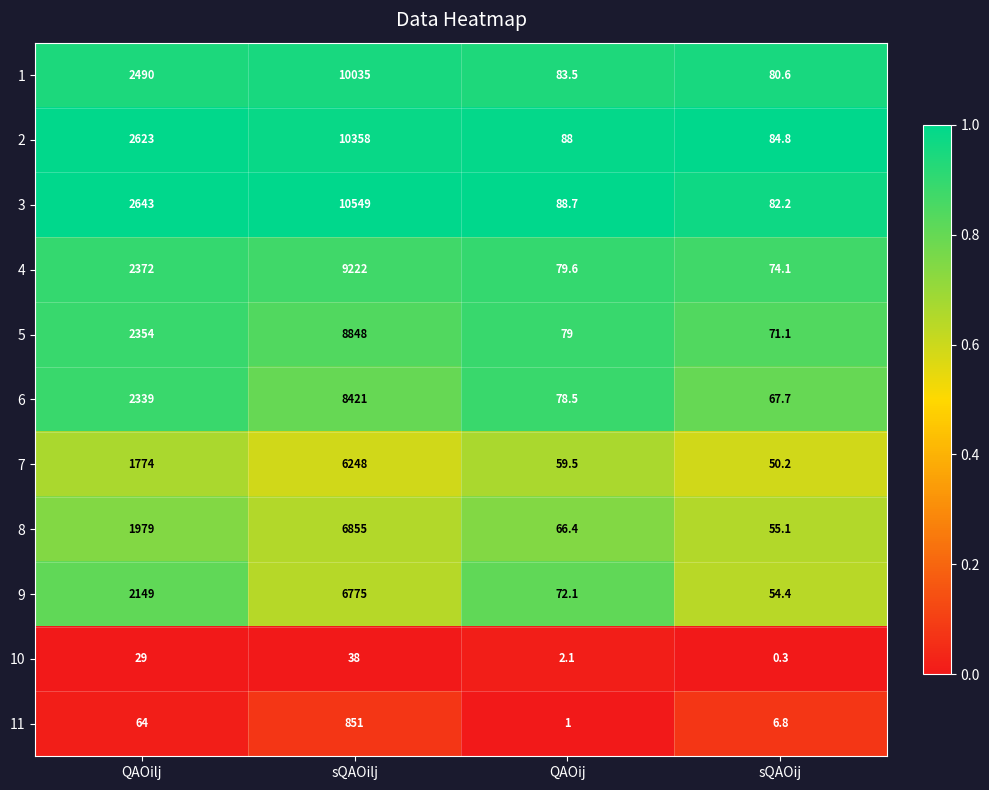

What is the maximum value for 10?

38.0